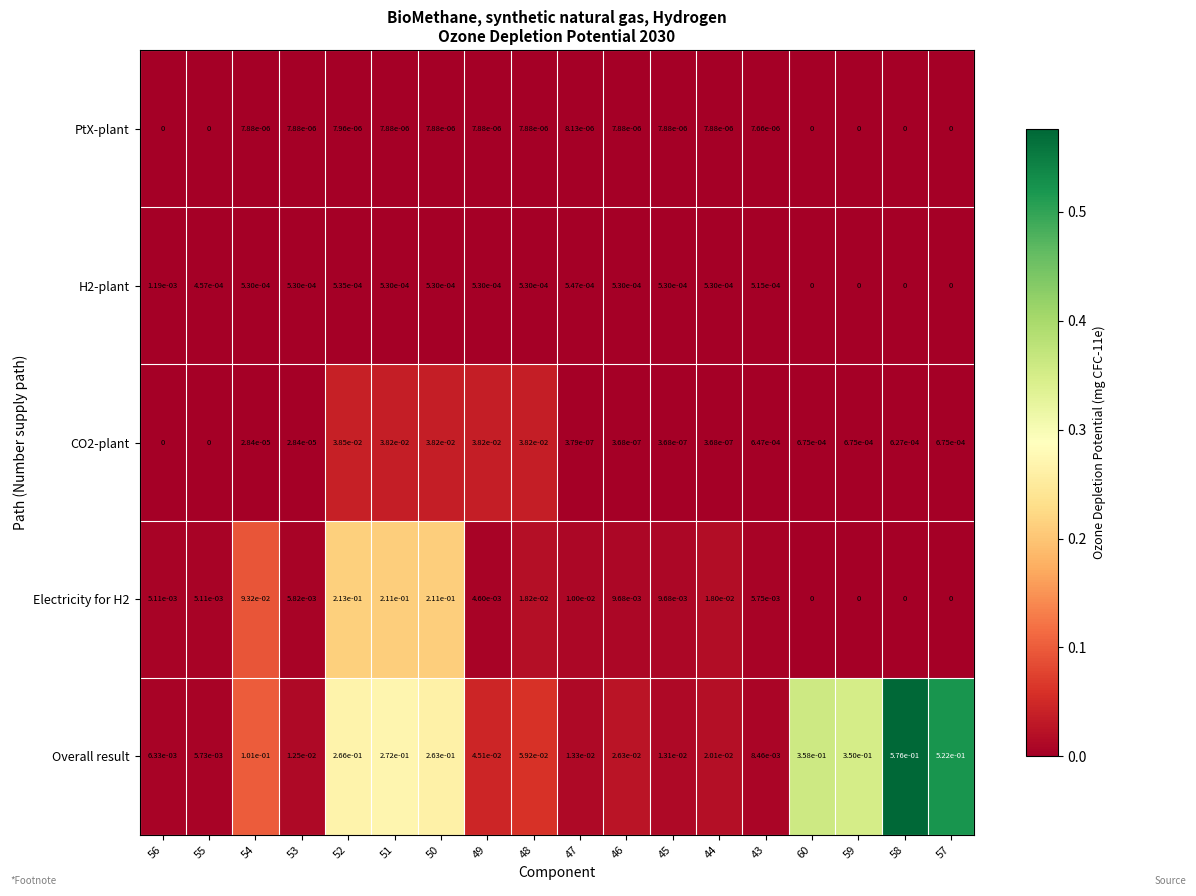

How many data points does each series have?

18